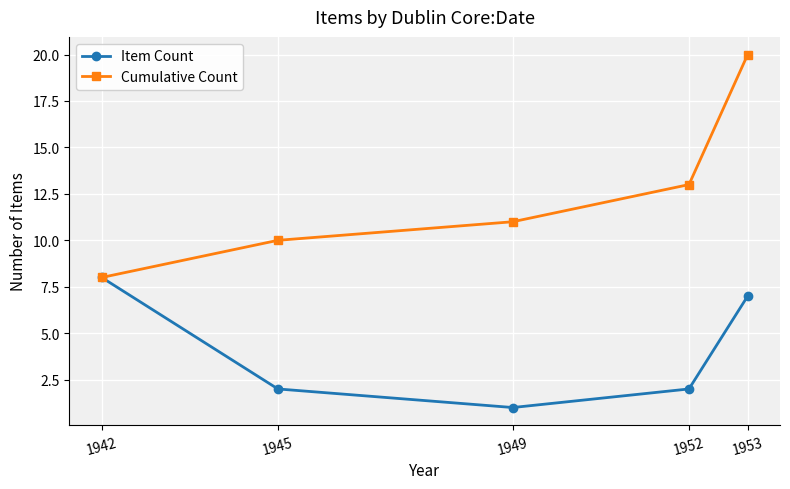

True or false: Item Count has more than 1 interior local peaks.

False